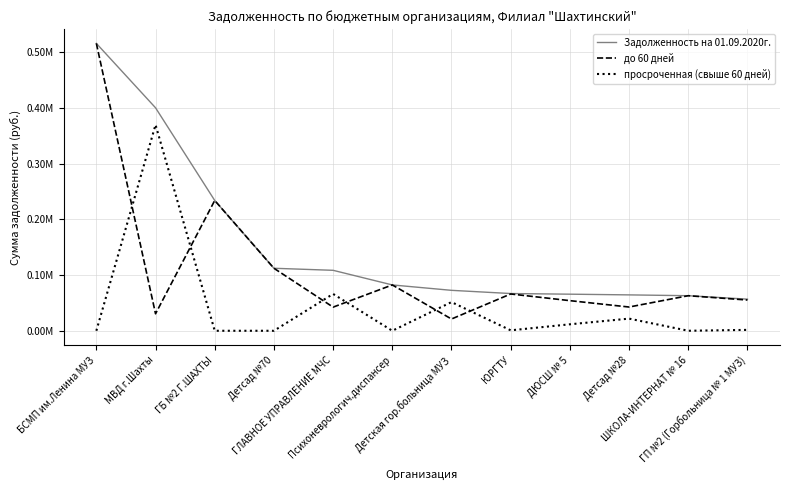

Is this an area chart (filled region under the line)?

No